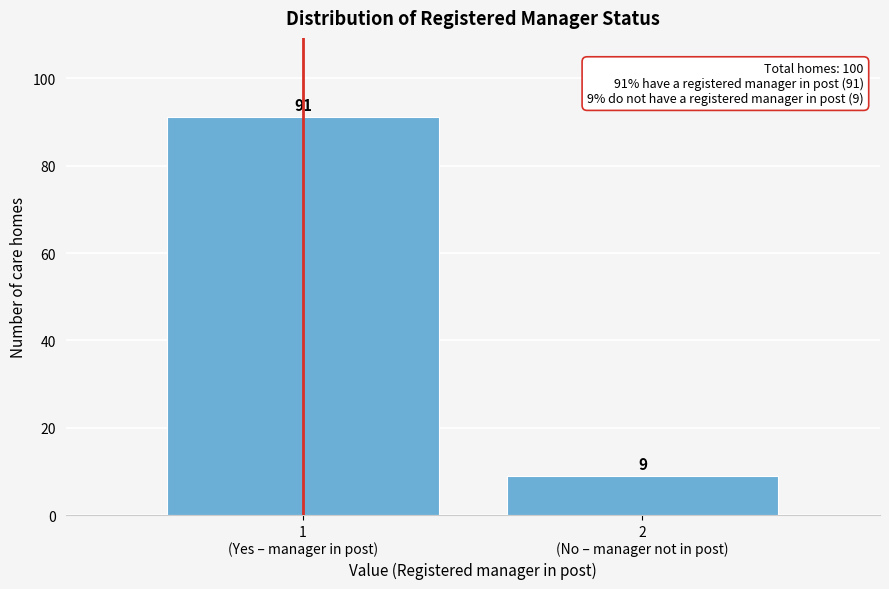

Reading right to left, what are all the values shown in this chart?

9	91